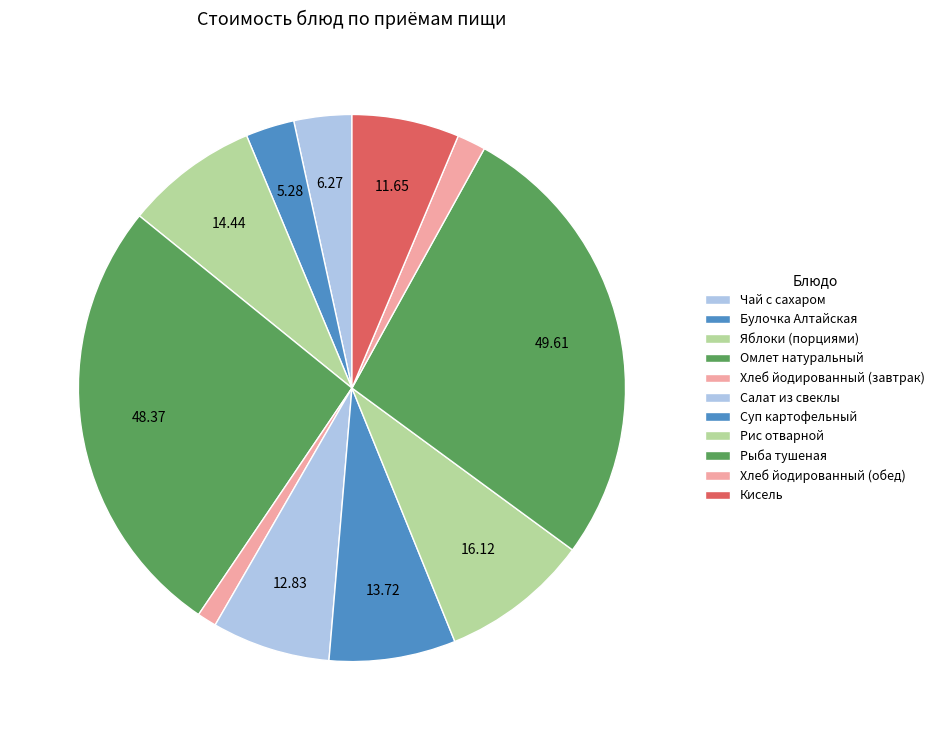

Is it true that Булочка Алтайская is 15% of the pie?

False